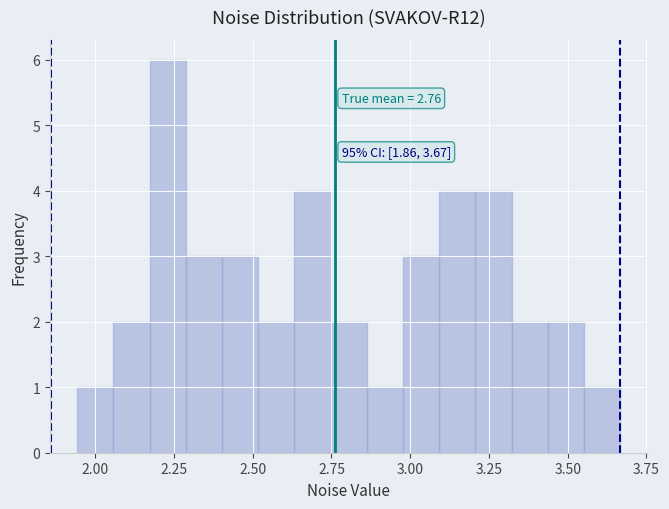

Around what value on the x-axis is the tallest bar? Give the approximate position of its centre, as read against the axis.

2.25